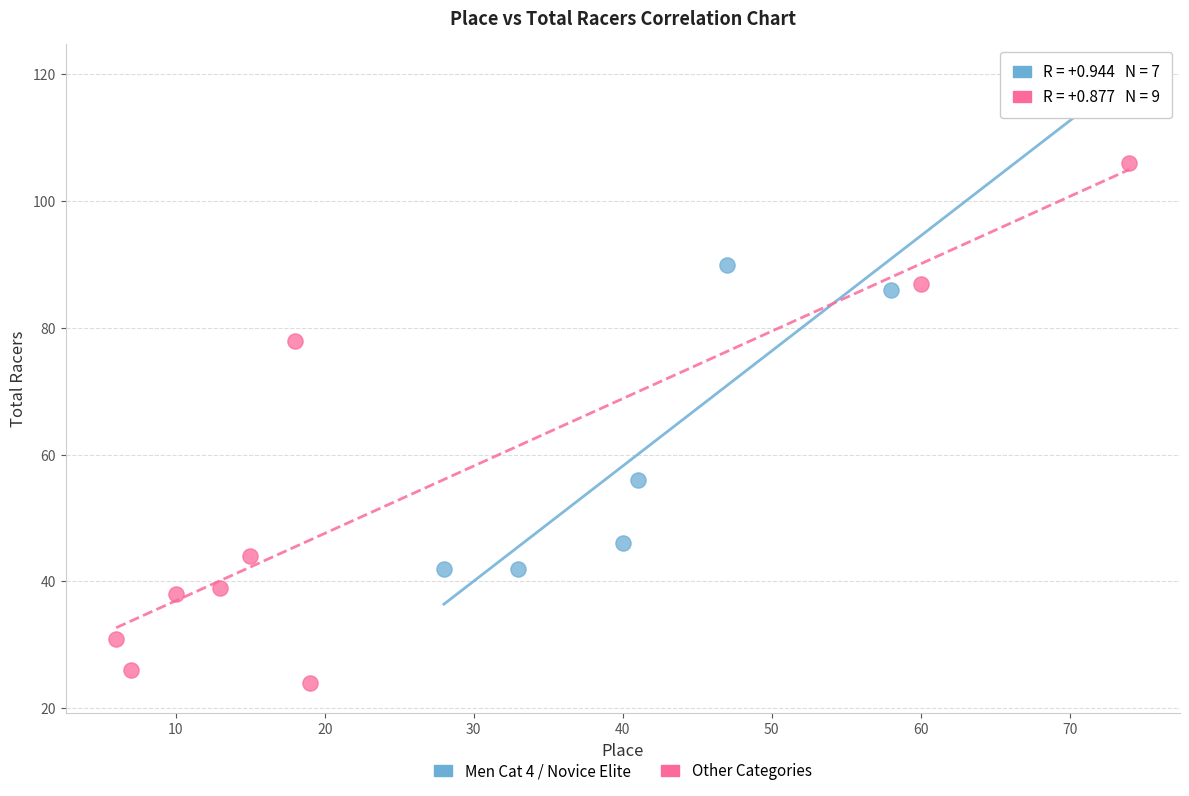

Which series contains the lowest Y value?

Other Categories